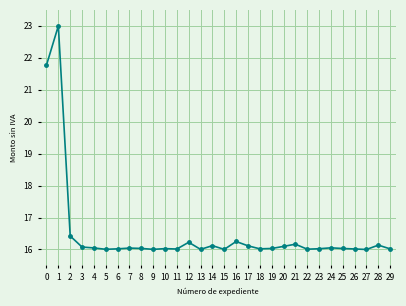

Where is the first local maximum?

1